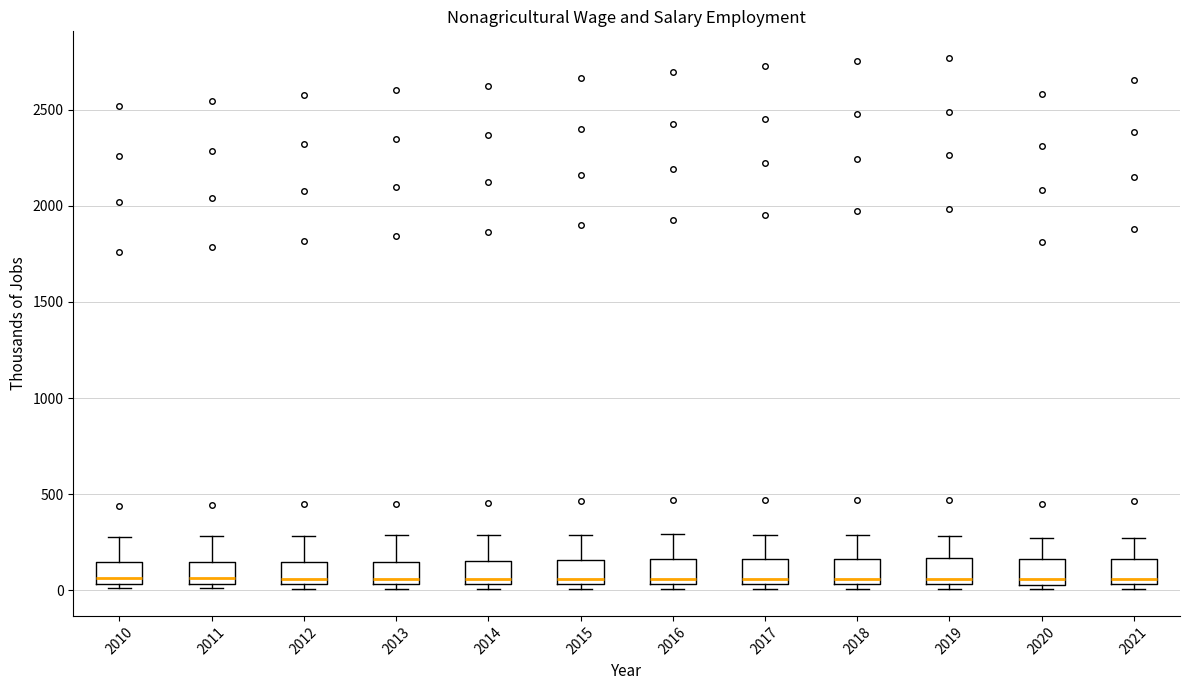

Reading left to right, read every box against the y-axis: the position of its median line, the range the box covers, and the ends of its whiskers. The values are not printed on the chart, so give them approximately, as read against the axis.

2010: median 50 (just above the box's lower edge), box 50 to 150, whiskers 0 to 300
2011: median 50 (just above the box's lower edge), box 50 to 150, whiskers 0 to 300
2012: median 50 (just above the box's lower edge), box 50 to 150, whiskers 0 to 300
2013: median 50 (just above the box's lower edge), box 50 to 150, whiskers 0 to 300
2014: median 50 (just above the box's lower edge), box 50 to 150, whiskers 0 to 300
2015: median 50 (just above the box's lower edge), box 50 to 150, whiskers 0 to 300
2016: median 50 (just above the box's lower edge), box 50 to 150, whiskers 0 to 300
2017: median 50 (just above the box's lower edge), box 50 to 150, whiskers 0 to 300
2018: median 50 (just above the box's lower edge), box 50 to 150, whiskers 0 to 300
2019: median 50 (just above the box's lower edge), box 50 to 150, whiskers 0 to 300
2020: median 50 (just above the box's lower edge), box 50 to 150, whiskers 0 to 250
2021: median 50 (just above the box's lower edge), box 50 to 150, whiskers 0 to 250